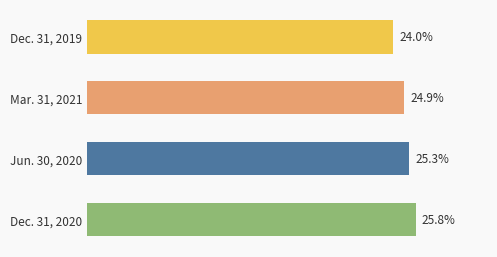

Which label corresponds to the largest value in the chart?

Dec. 31, 2020